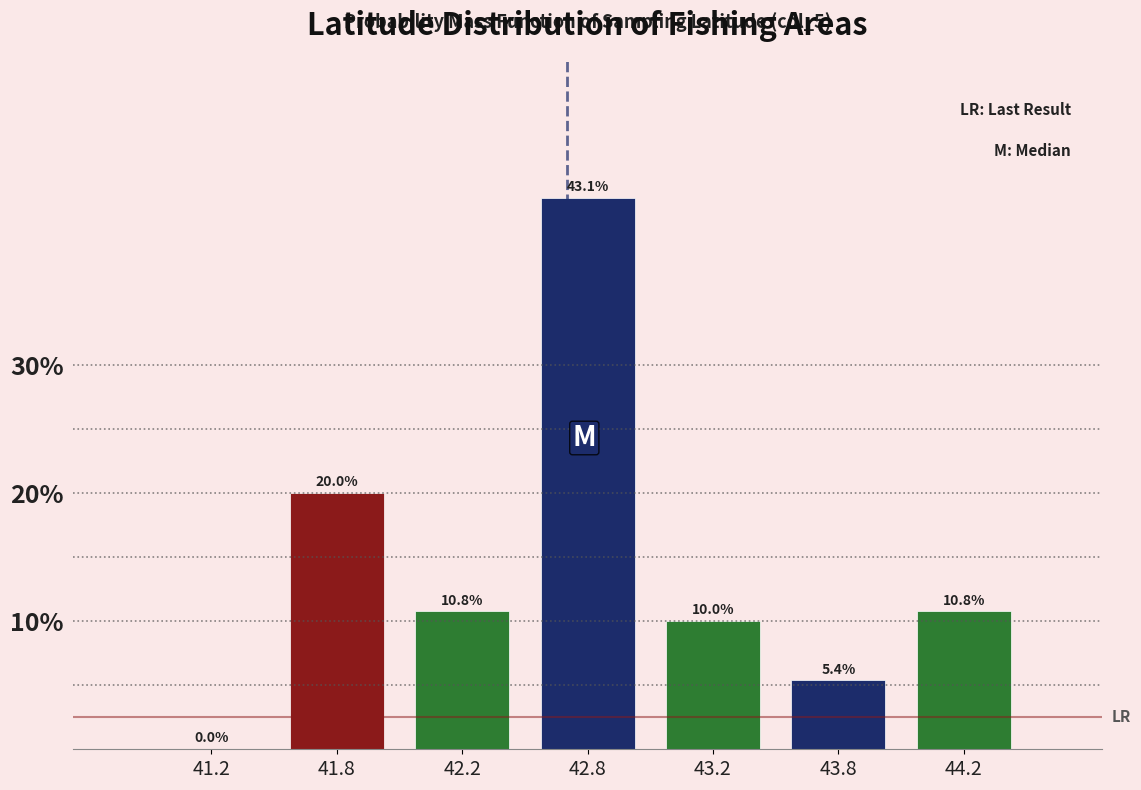

Reading left to right, extract all data points from this chart.

41.2=0.0	41.8=20.0	42.2=10.8	42.8=43.1	43.2=10.0	43.8=5.4	44.2=10.8